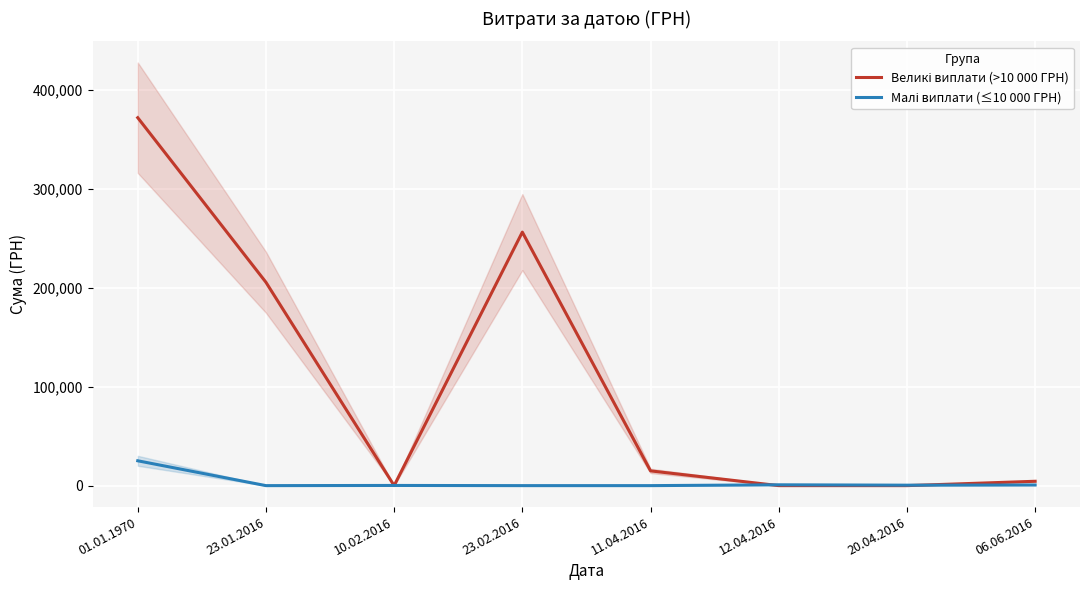

True or false: Великі виплати (>10 000 ГРН) has more than 1 interior local peaks.

False